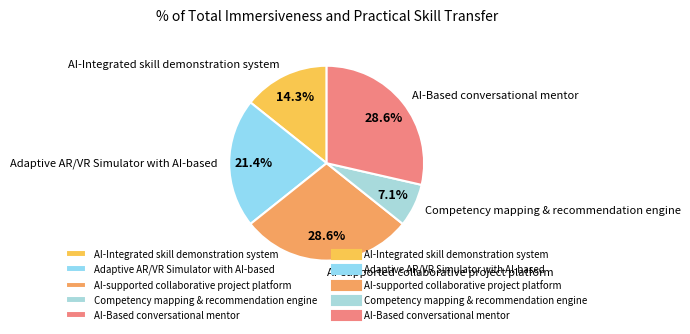

To the nearest percent, what percentage of the pie is Competency mapping & recommendation engine?

7%